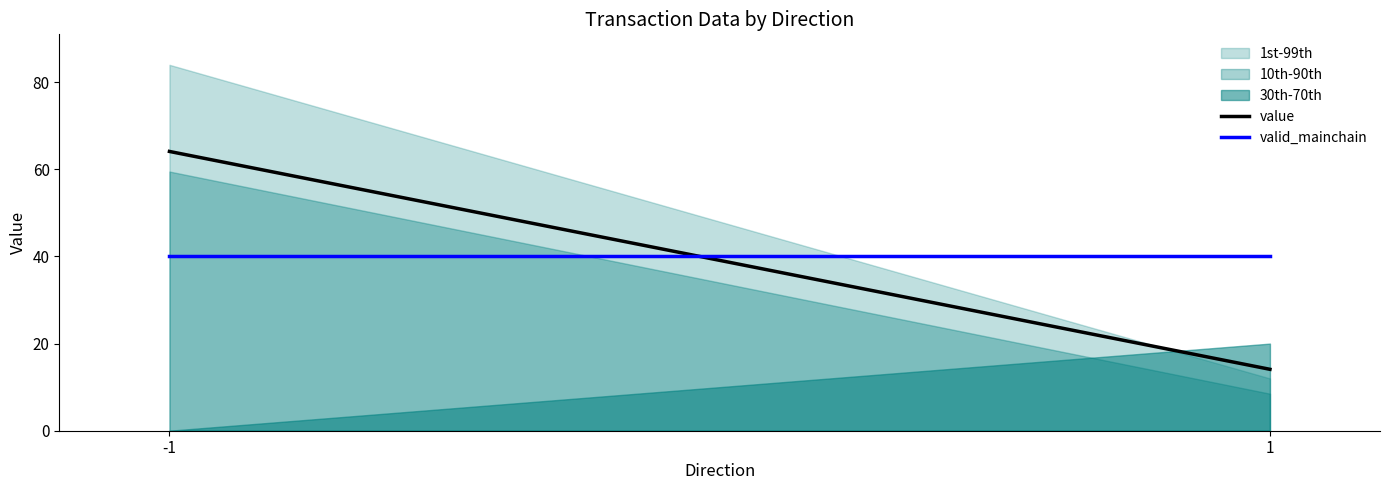

Reading left to right, what are all the values shown in this chart?

value: 64.1	14.1
valid_mainchain: 40.0	40.0